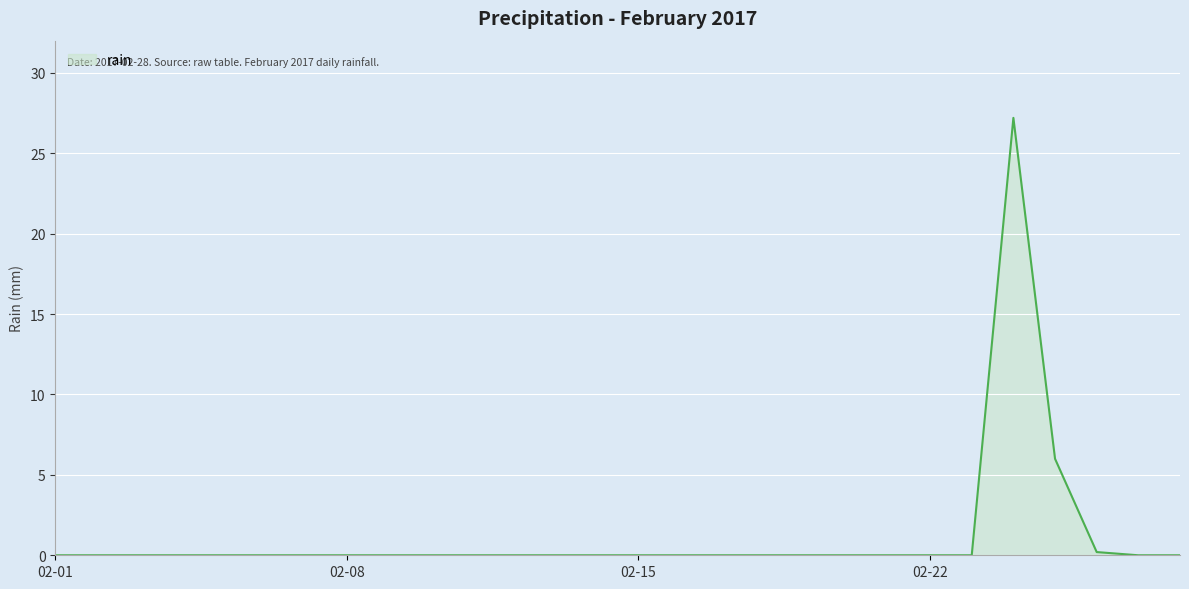

What is the greatest value displayed?

27.2